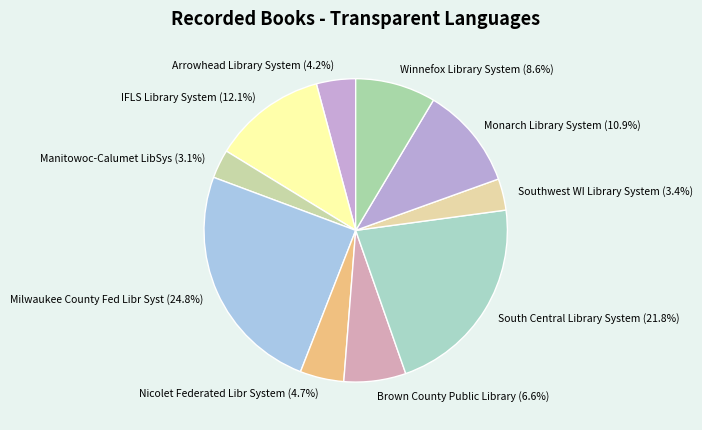

To the nearest percent, what percentage of the pie is Southwest WI Library System?

3%